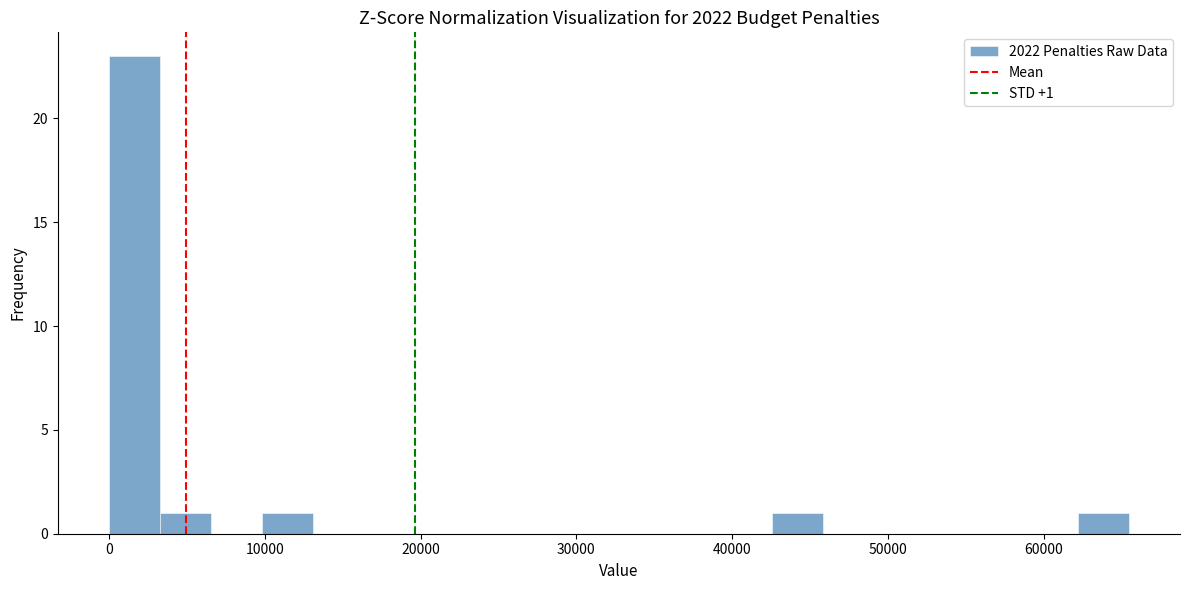

Read against the x-axis, roughly where is the centre of the tallest bar?

2000